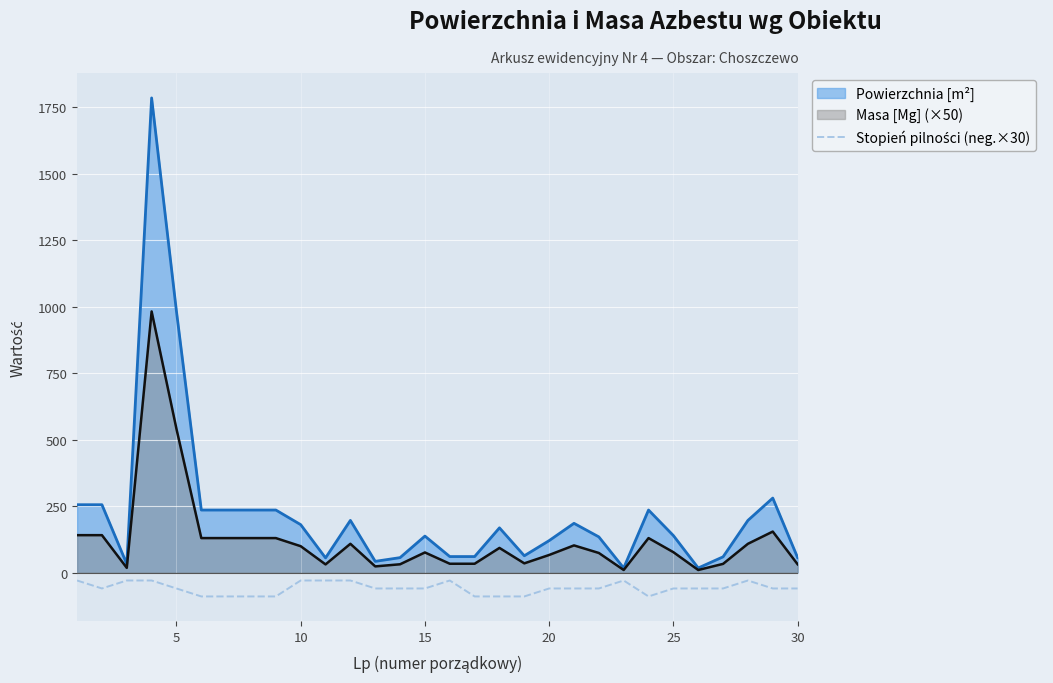

The value of Masa [Mg] (×50) at 25 is 76.5. True or false?

True